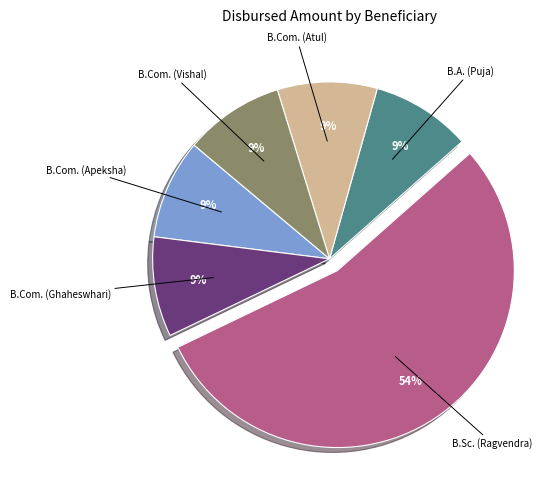

To the nearest percent, what is the difference between the largest and smallest slice percentages?

45%